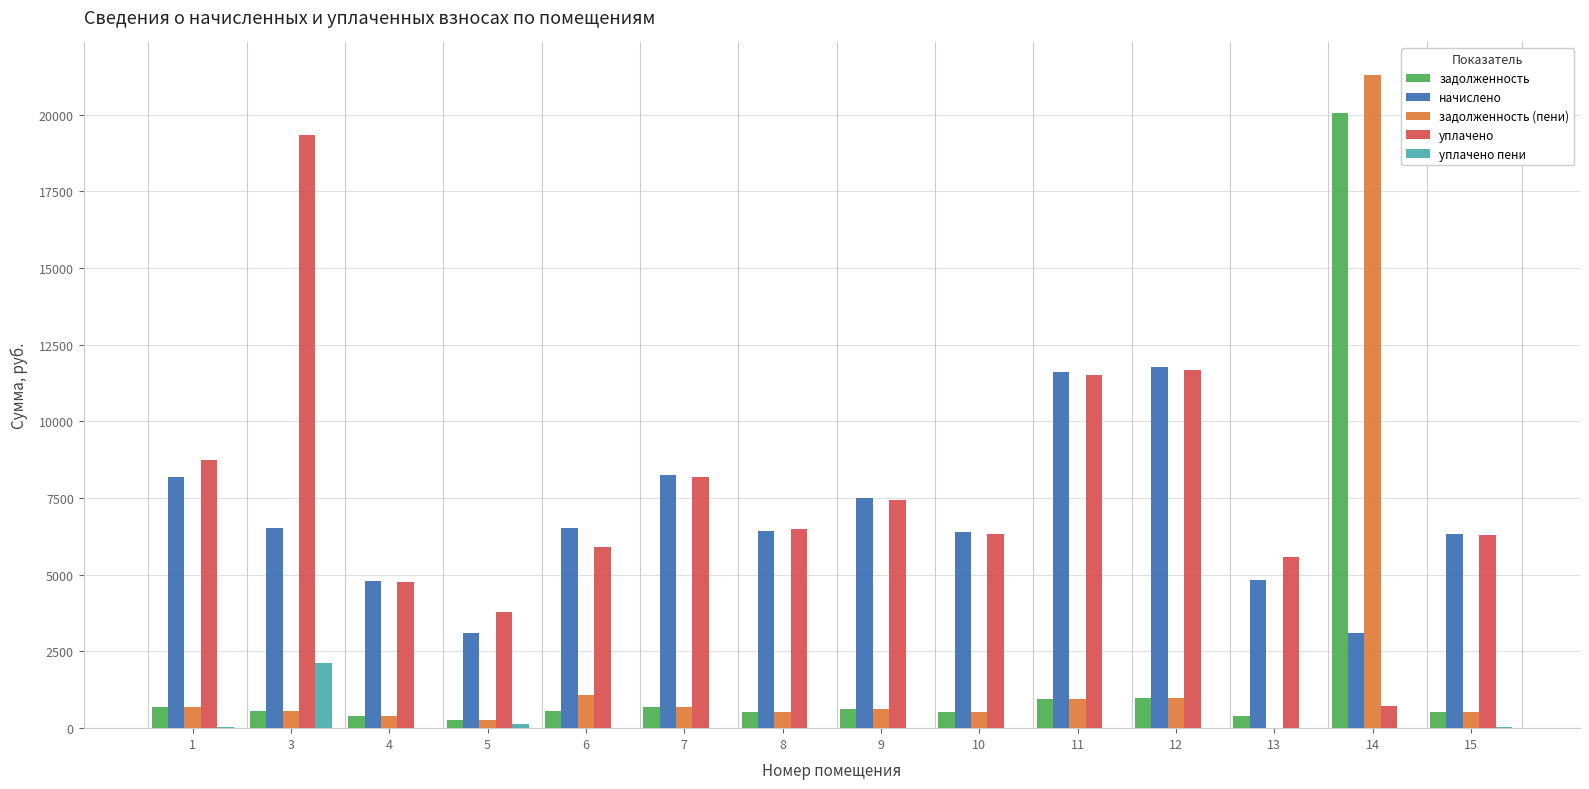

What is the approximate value of задолженность at 13?

403.6